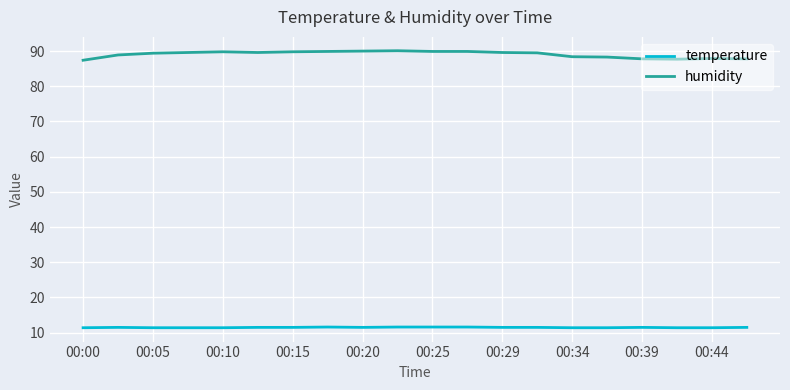

Rank the series by their average value, from highest to lowest.

humidity, temperature